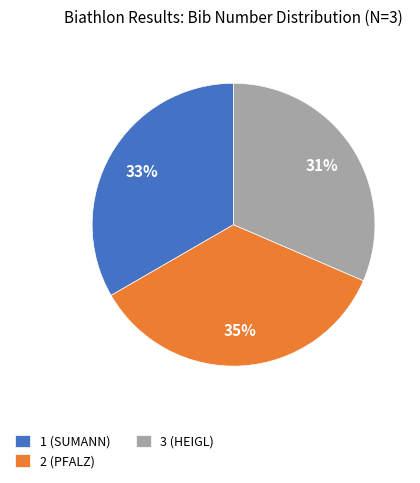

Is the sum of 2 (PFALZ) and 3 (HEIGL) greater than half?

Yes